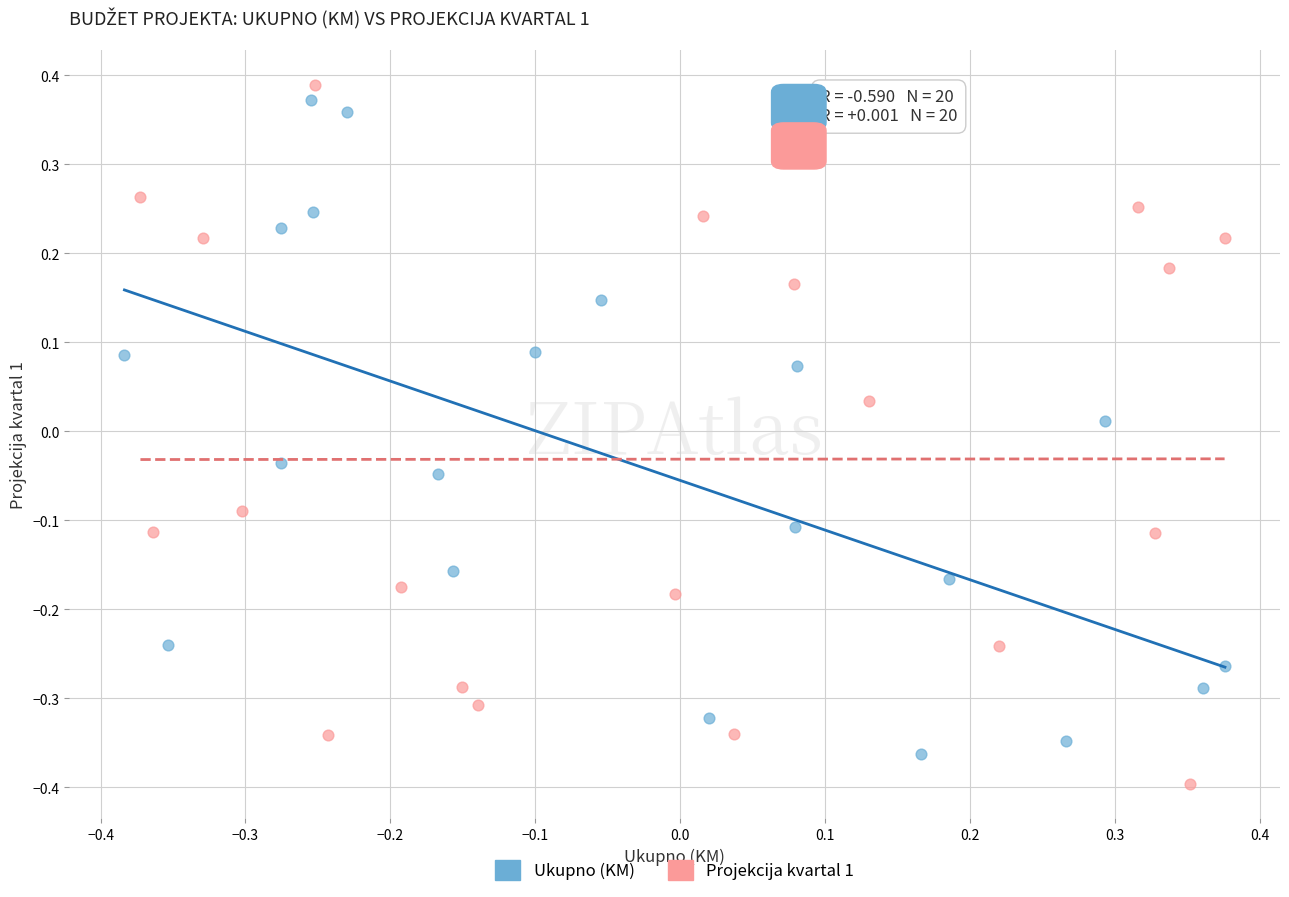

Which series contains the lowest Y value?

Projekcija kvartal 1